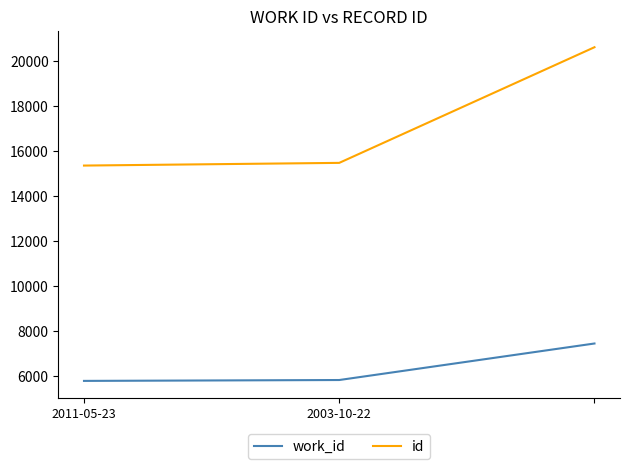

Which series has the widest spread of values?

id